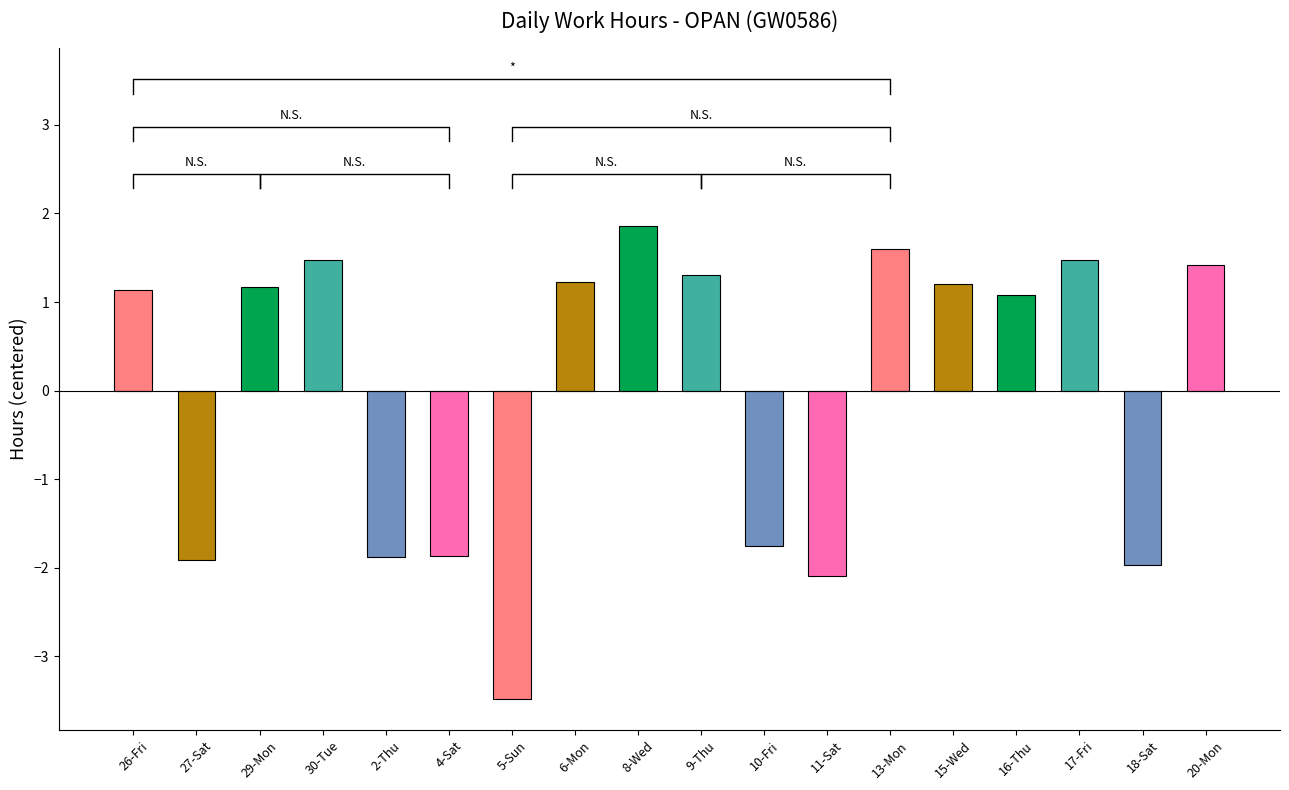

True or false: the data shows 1.1 at 26-Fri.

True